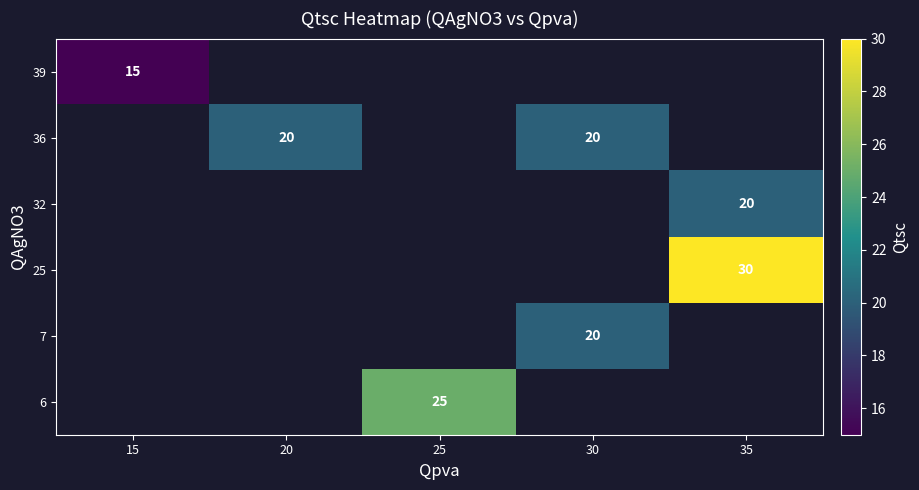

What is the maximum value shown in the chart?

30.0